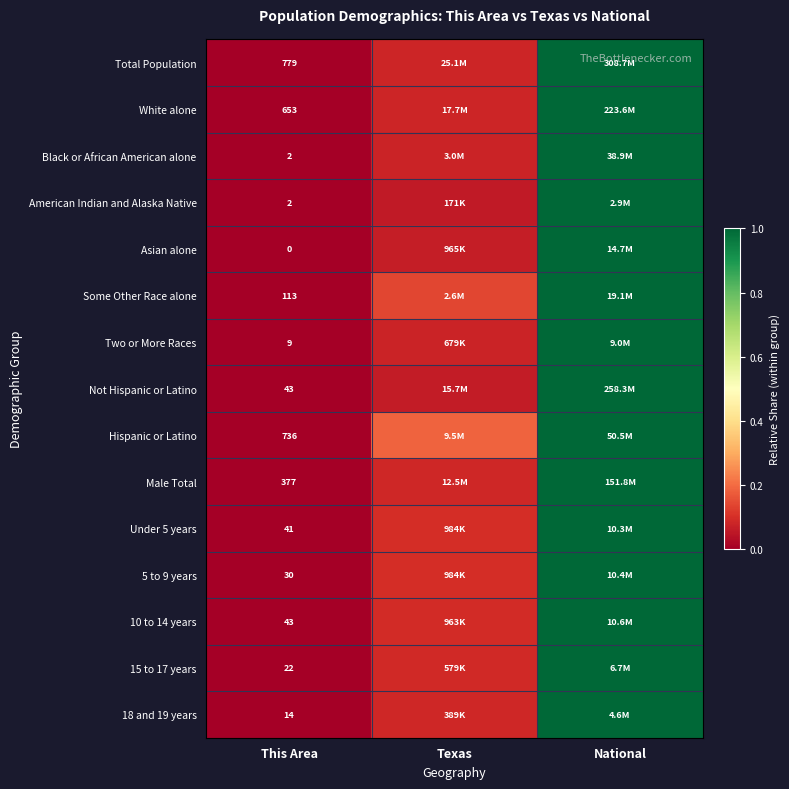

Between This Area and Texas, which series saw the biggest shift?

Hispanic or Latino